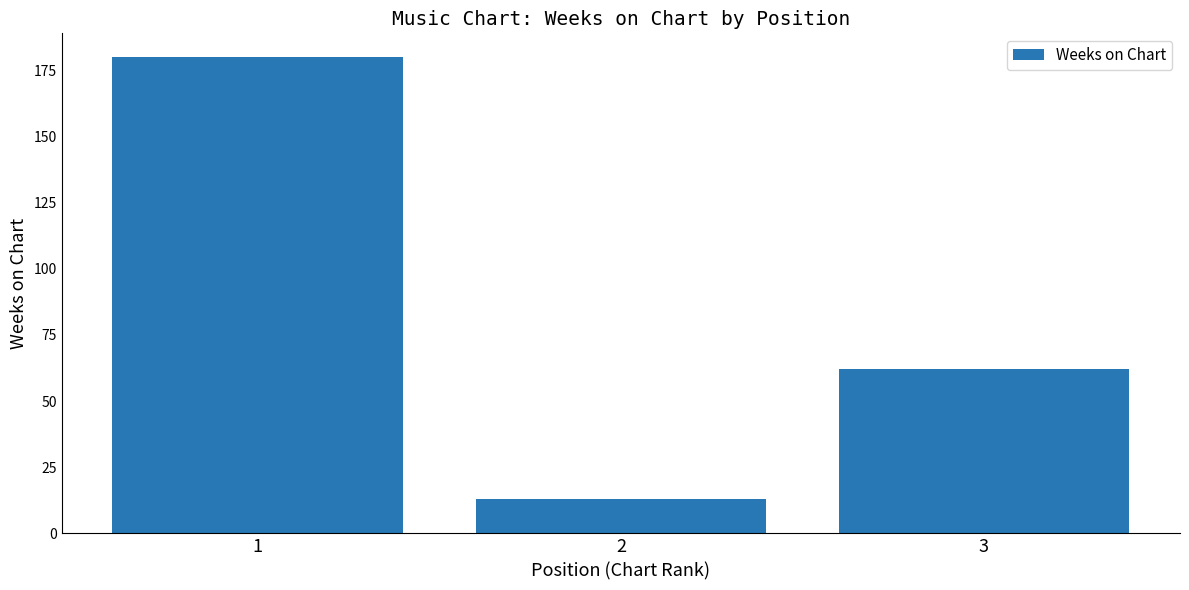

Reading right to left, what are all the values shown in this chart?

62	13	180